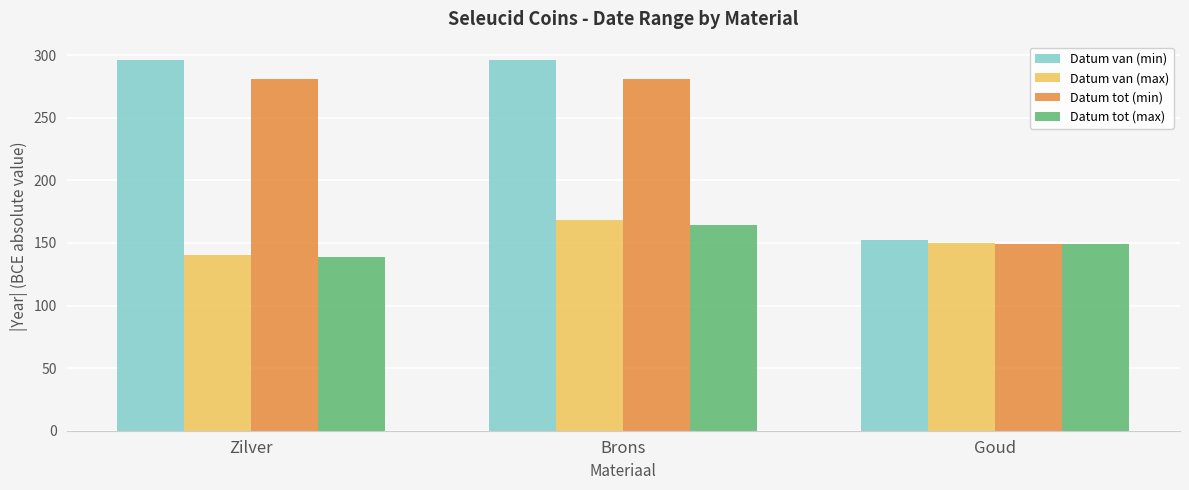

Reading left to right, extract all data points from this chart.

Datum van (min): Zilver=296	Brons=296	Goud=152
Datum van (max): Zilver=140	Brons=168	Goud=150
Datum tot (min): Zilver=281	Brons=281	Goud=149
Datum tot (max): Zilver=139	Brons=164	Goud=149